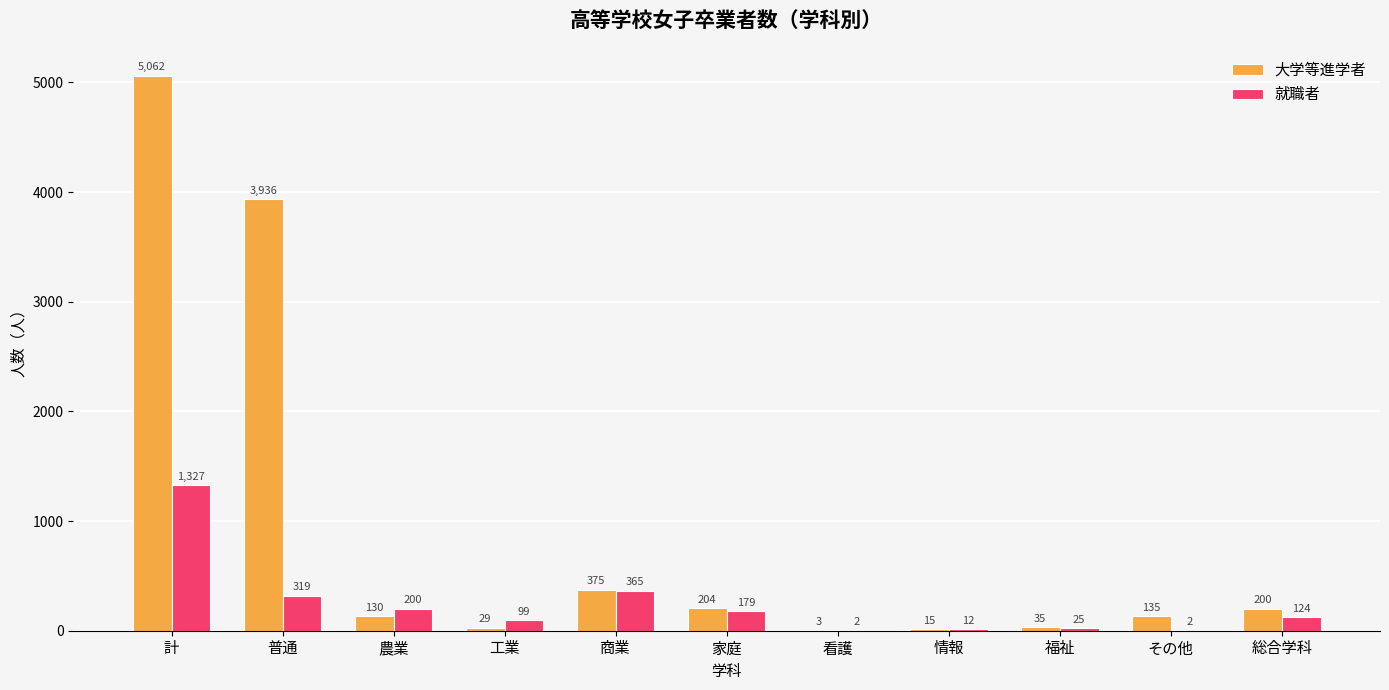

At which category is the sum across all series the highest?

計